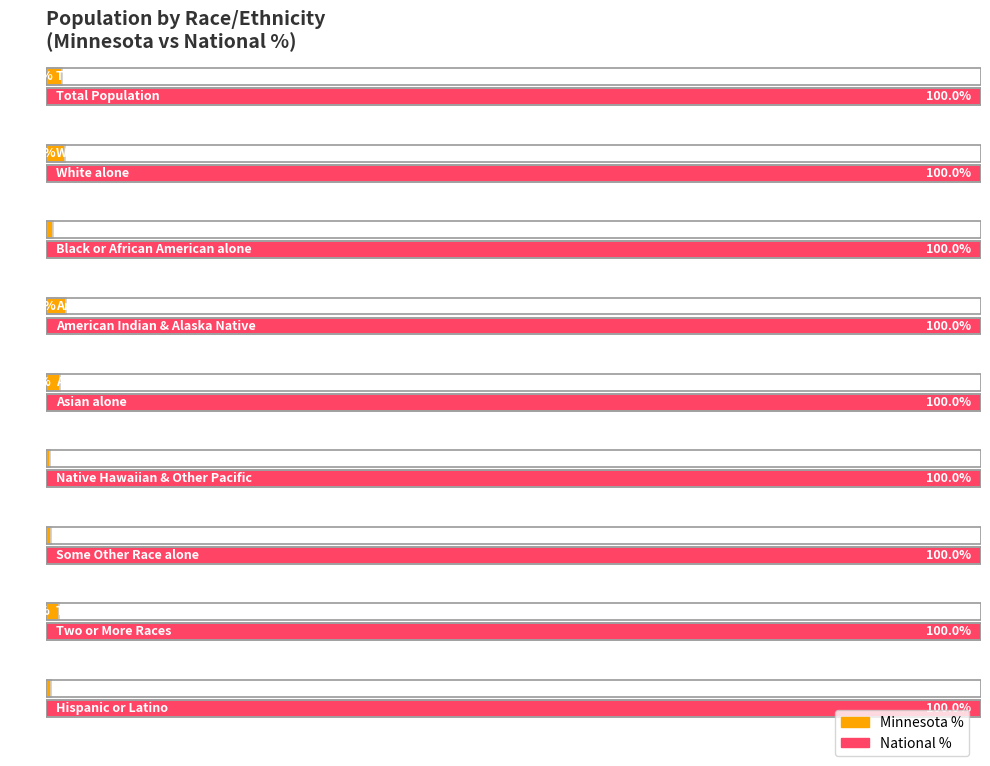

How many groups of bars are there?

9